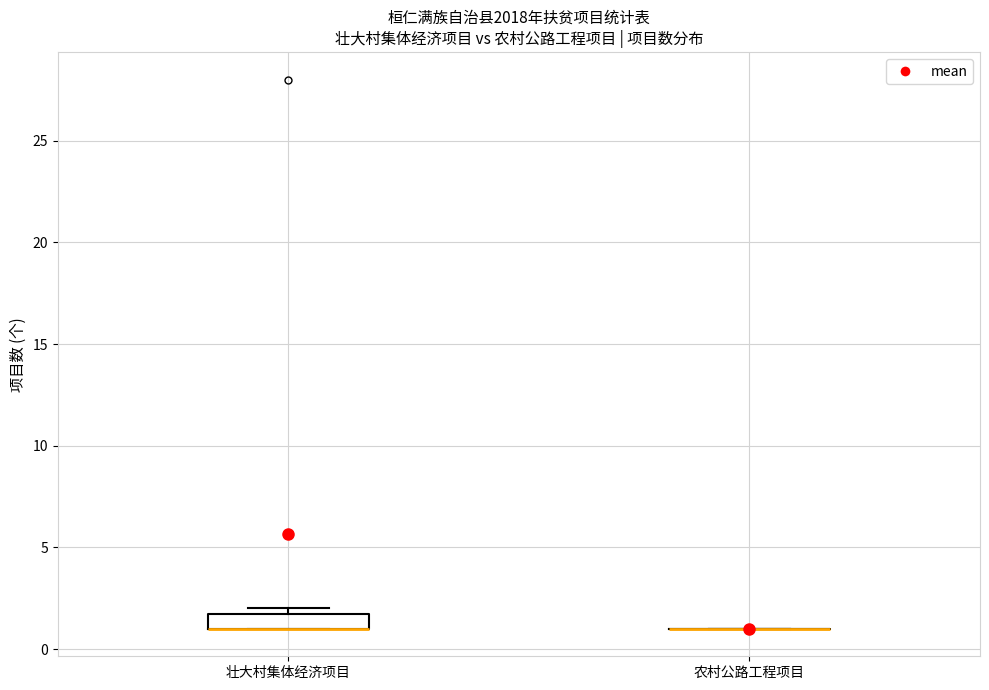

Which box is the tallest, from its lower edge to its upper edge?

壮大村集体经济项目